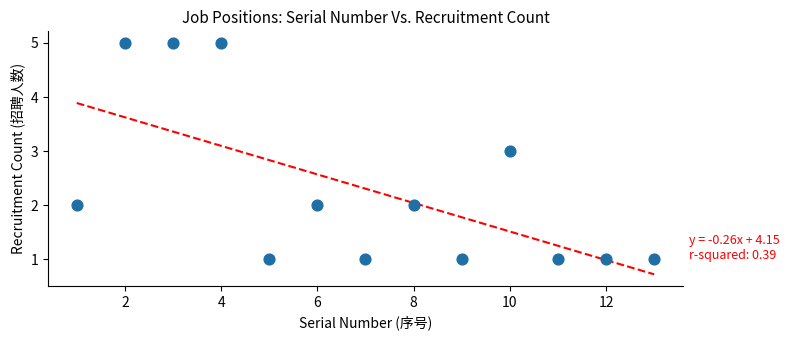

What is the range of X values (max minus min)?

12